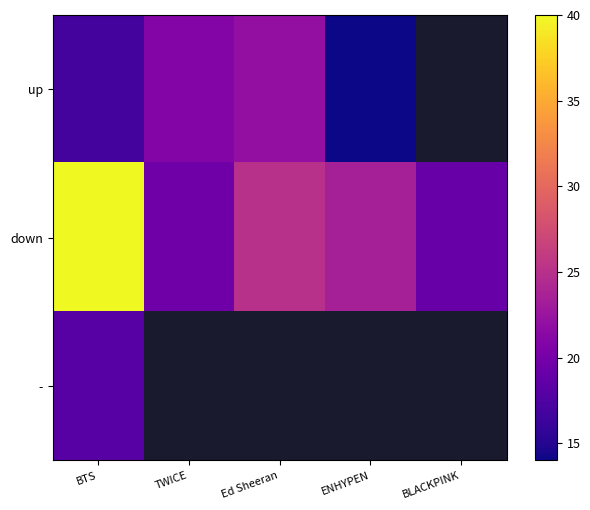

Rank the categories by - value from highest to lowest.

BTS, TWICE, Ed Sheeran, ENHYPEN, BLACKPINK